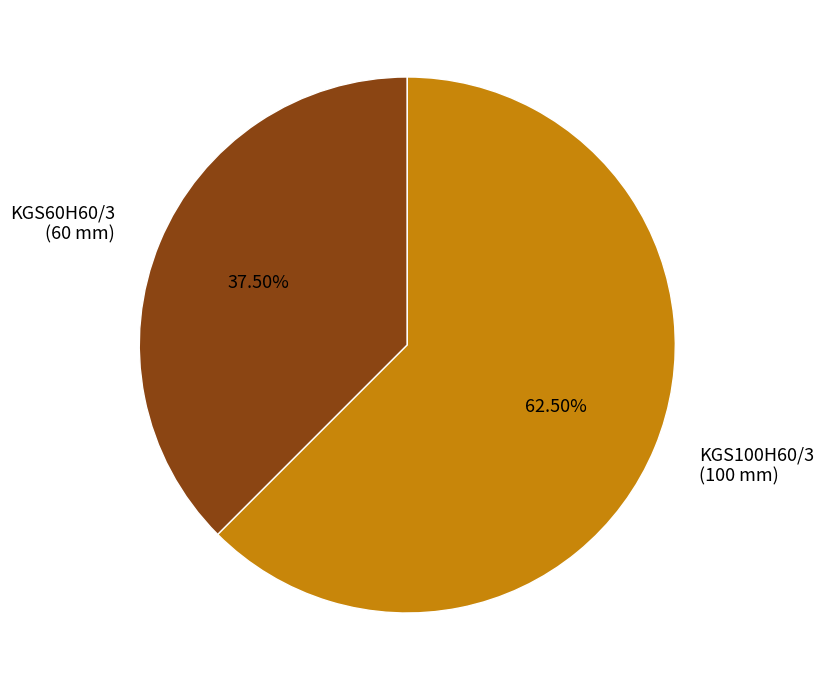

Which has a higher value, KGS100H60/3 or KGS60H60/3?

KGS100H60/3